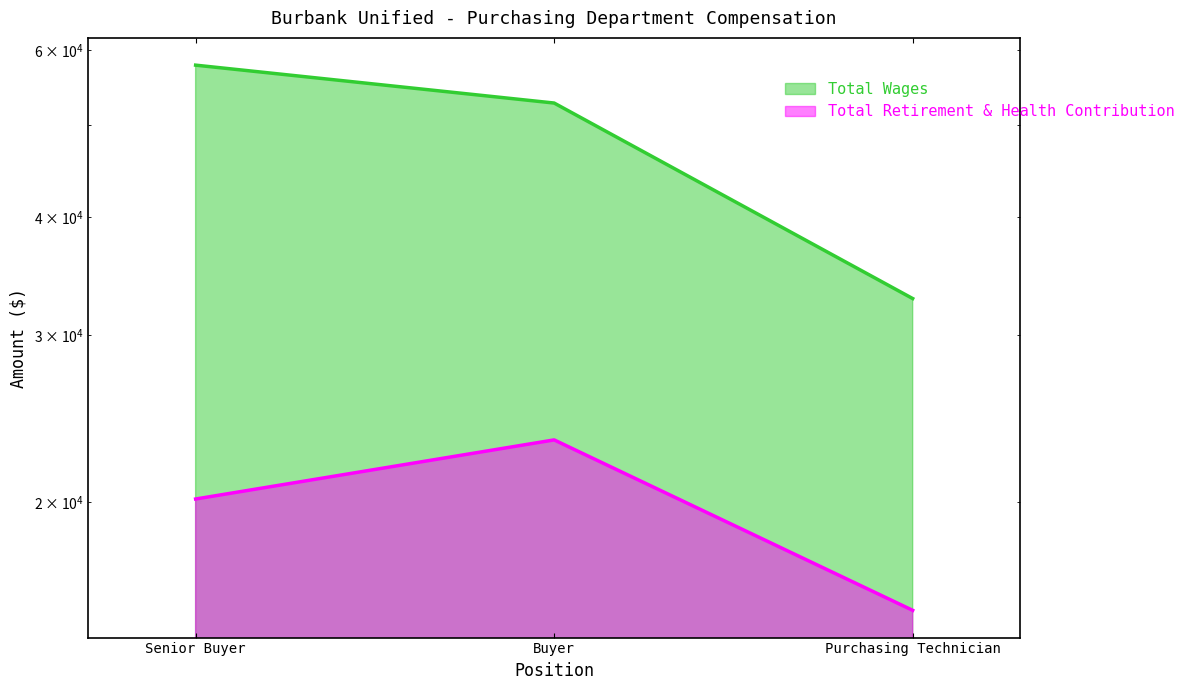

Count the number of data series in this chart.

2